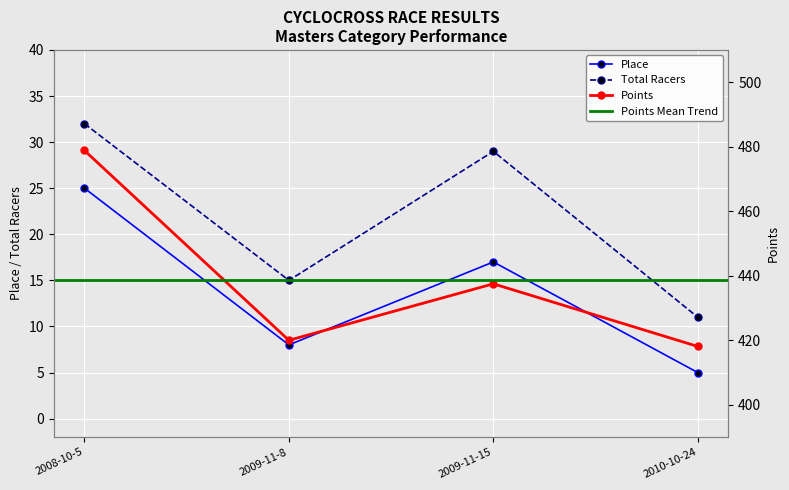

True or false: Total Racers and Points intersect in this chart.

False